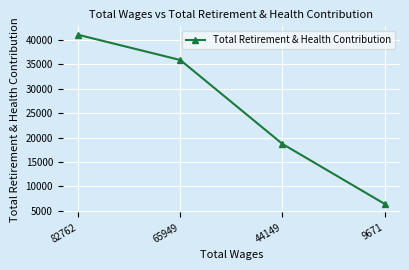

Read the value at 44149, to the nearest 100.

18700